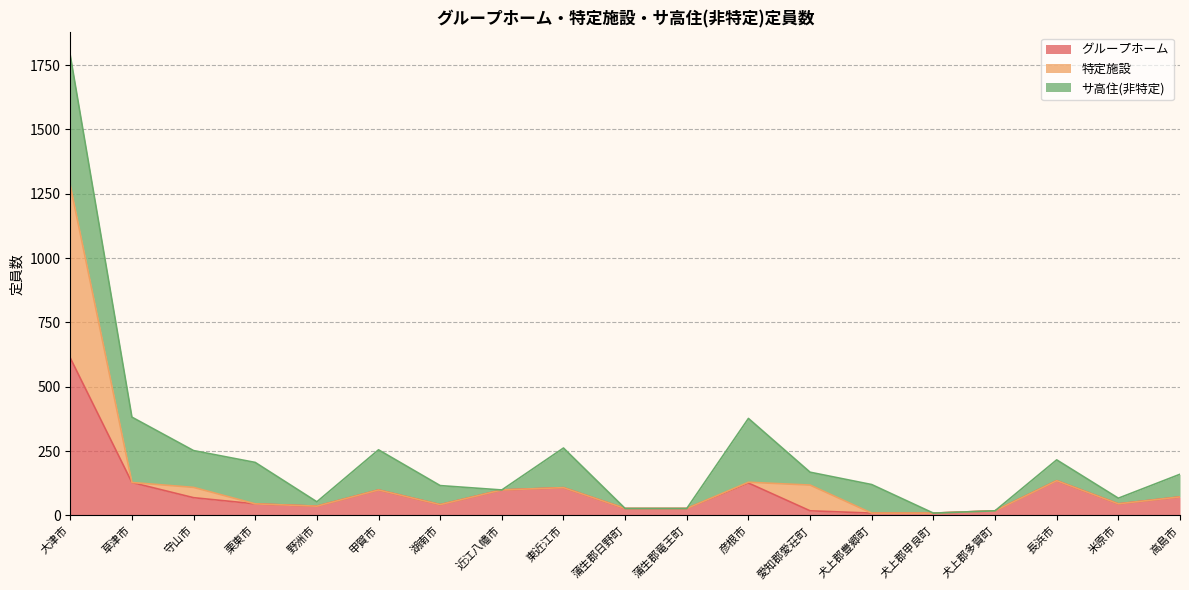

At which category is the sum across all series the highest?

大津市